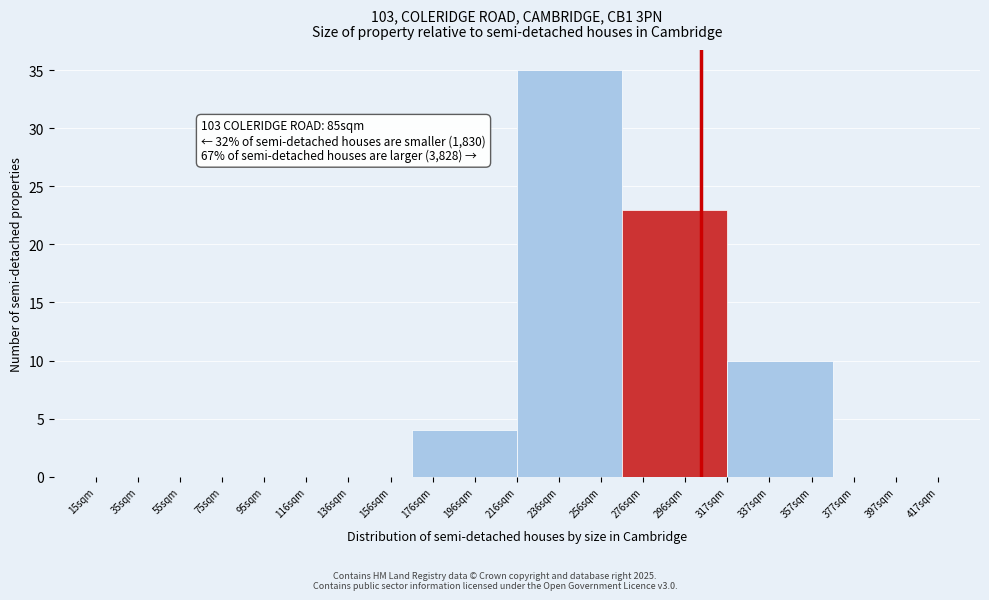

Reading left to right, extract all data points from this chart.

35sqm=0	95sqm=0	136sqm=0	196sqm=4	236sqm=35	296sqm=23	337sqm=10	397sqm=0